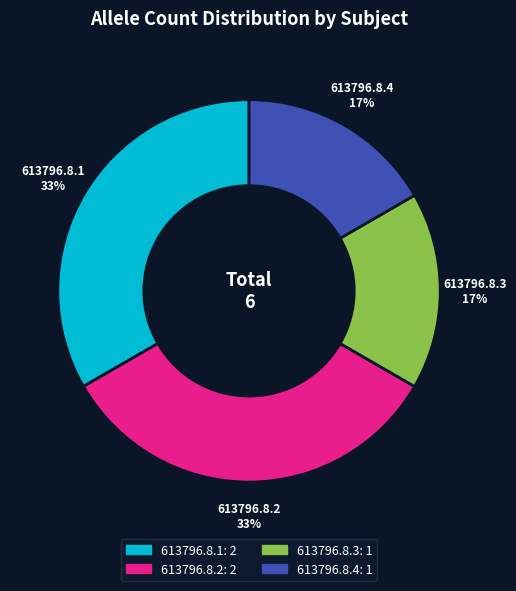

Do 613796.8.4 and 613796.8.3 together represent more than half of the pie?

No